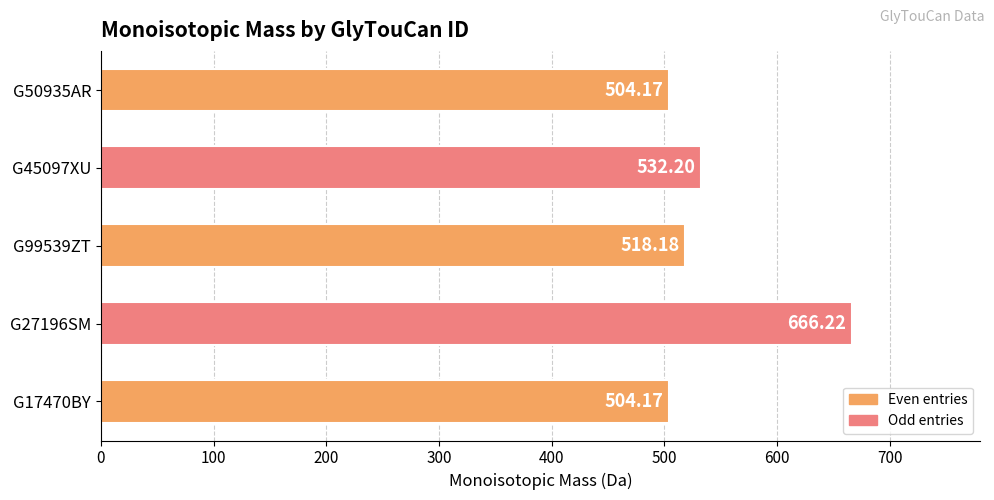

What is the difference between the maximum and minimum values?

162.1